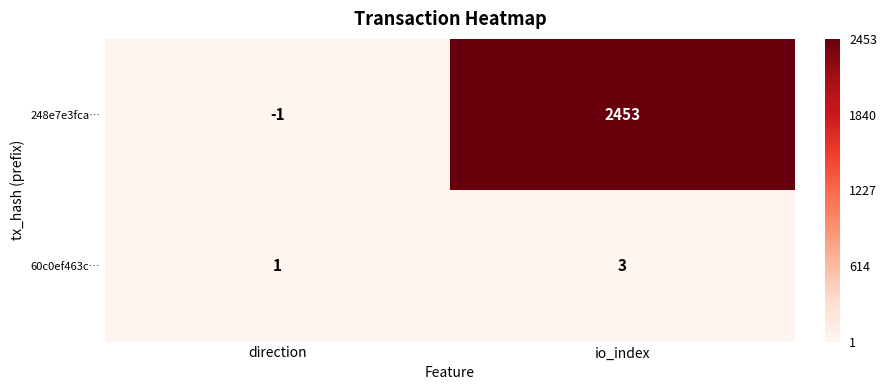

At which label is 248e7e3fca… closest to 1226?

direction